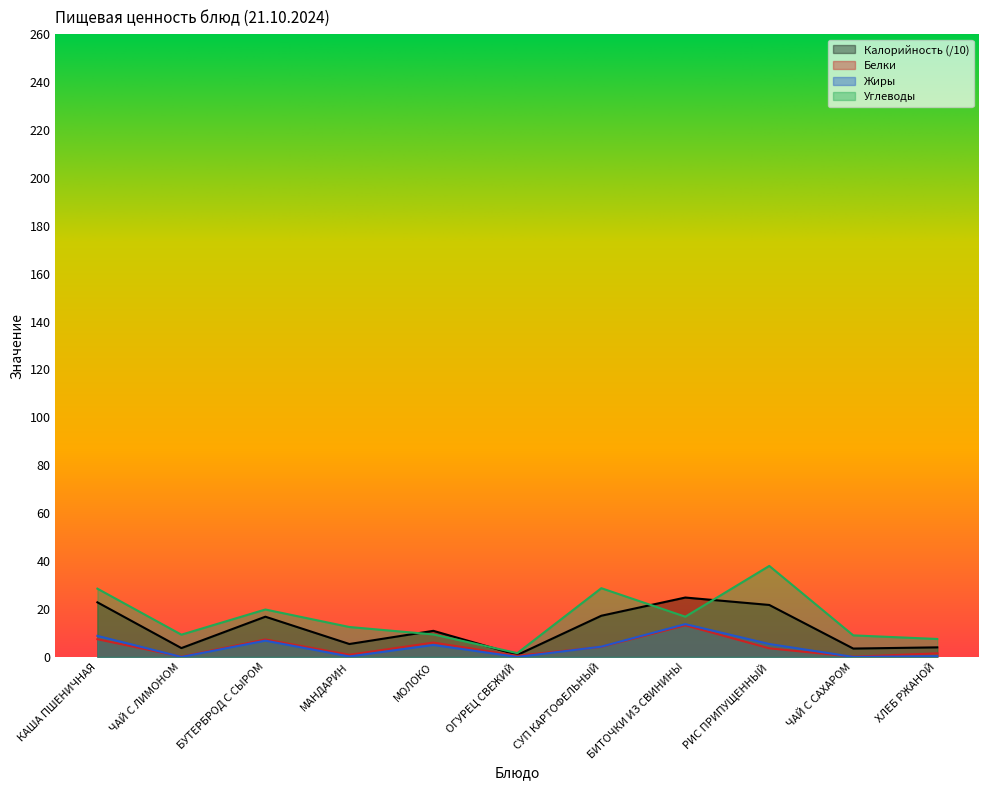

At which category does Калорийность reach its first local valley?

ЧАЙ С ЛИМОНОМ